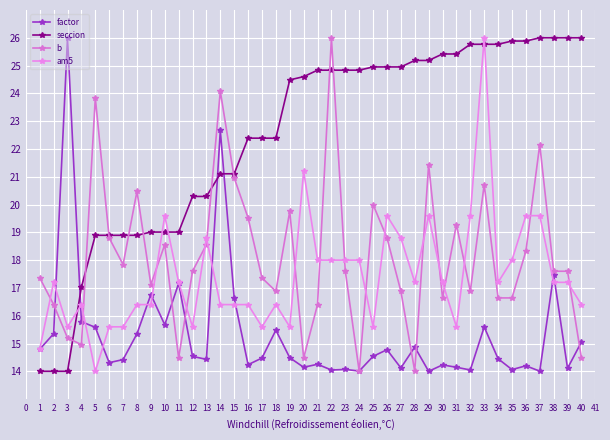

What is the sum of all seccion values?

899.1